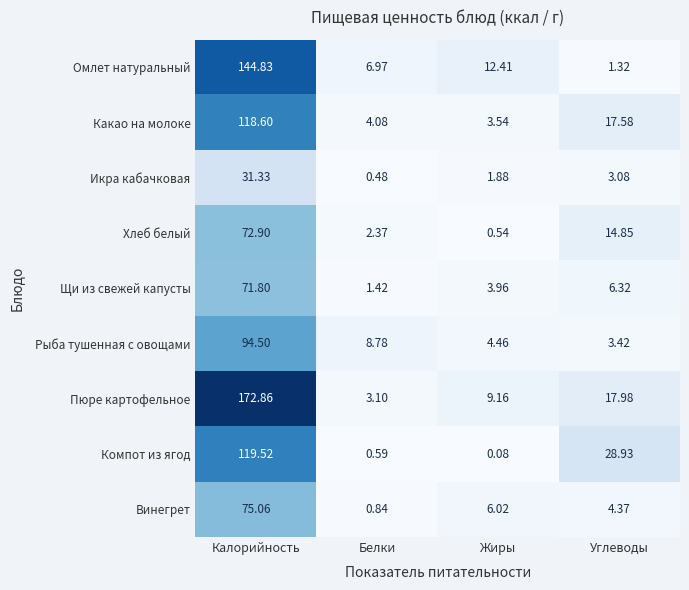

Which label corresponds to the largest value in the chart?

Калорийность